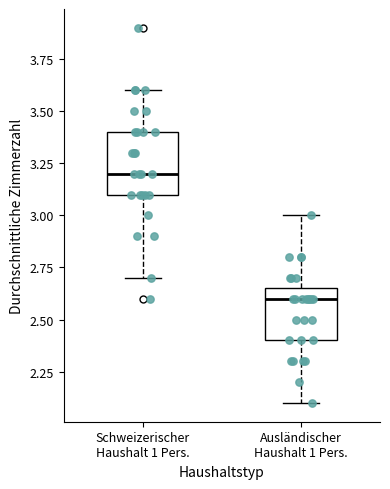

Reading left to right, transcribe this box plot: for each box, give where its median line is, the range the box spans, and where its two whiskers end, as read against the y-axis. The values are not printed on the chart, so give them approximately, as read against the axis.

Schweizerischer Haushalt 1 Pers.: median 3.20, box 3.10 to 3.40, whiskers 2.70 to 3.60
Ausländischer Haushalt 1 Pers.: median 2.60, box 2.40 to 2.65, whiskers 2.10 to 3.00